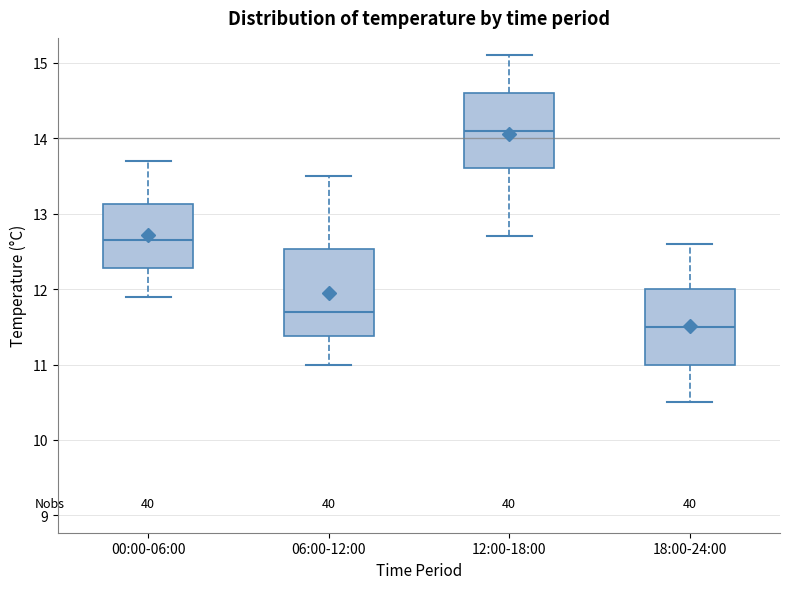

Comparing the boxes themselves (not the whiskers), which one is the tallest?

06:00-12:00